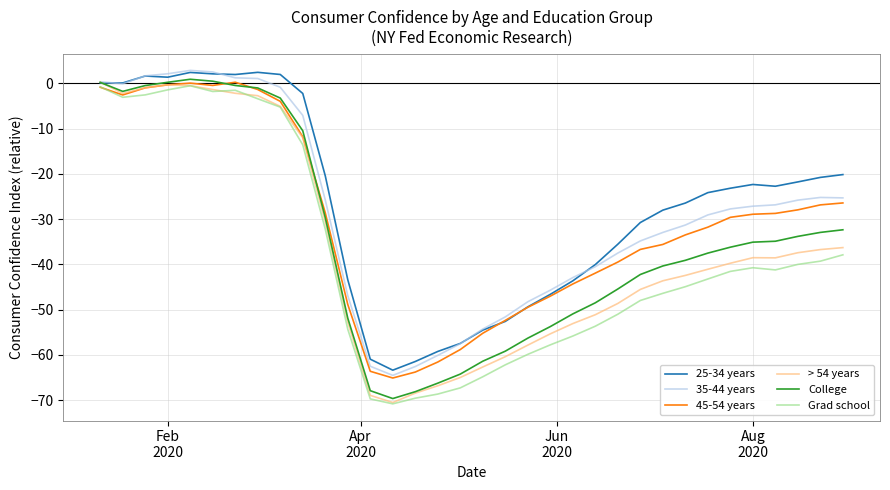

What is the smallest value displayed?

-70.8